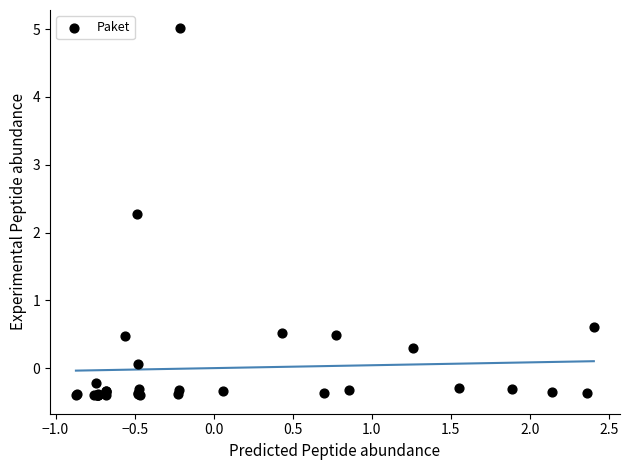

What Y value in the scatter plot is closest to 2?

2.3